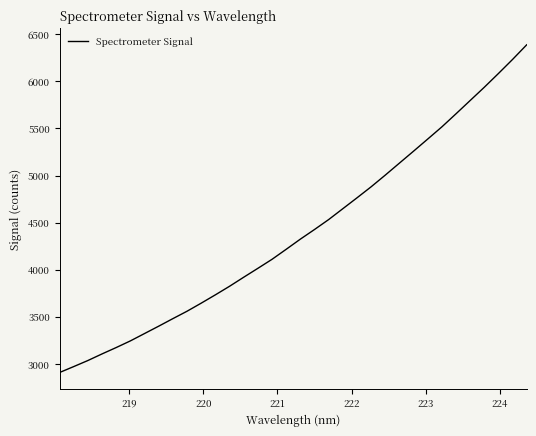

What is the sum of all values?

149669.0